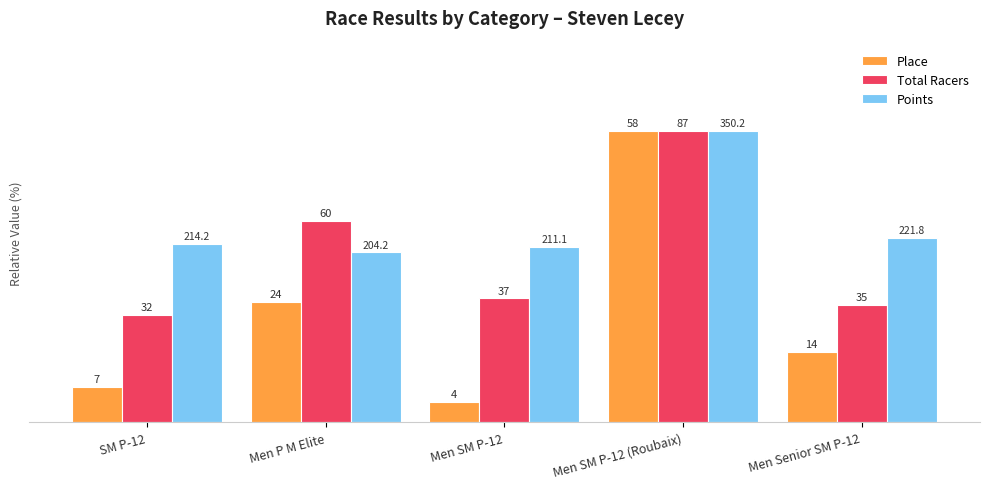

Does the chart contain stacked bars?

No